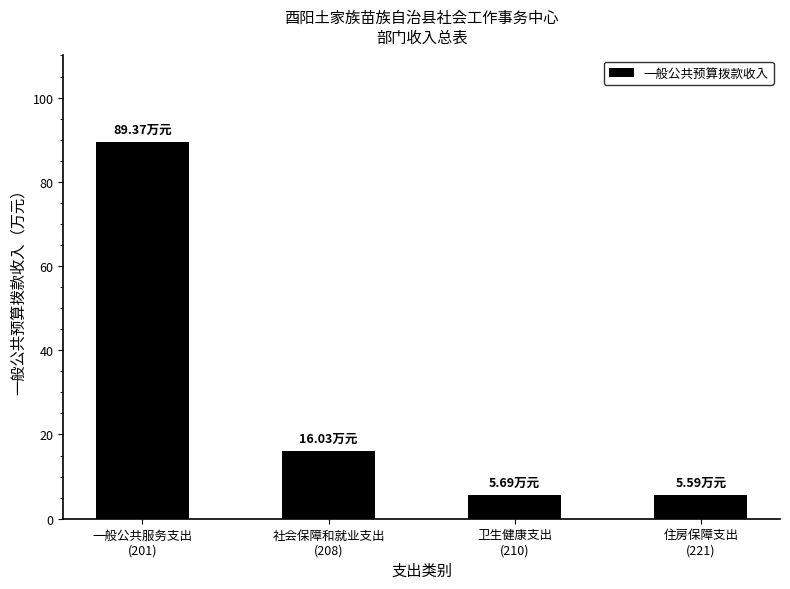

True or false: the data shows 5.6 at 住房保障支出
(221).

True